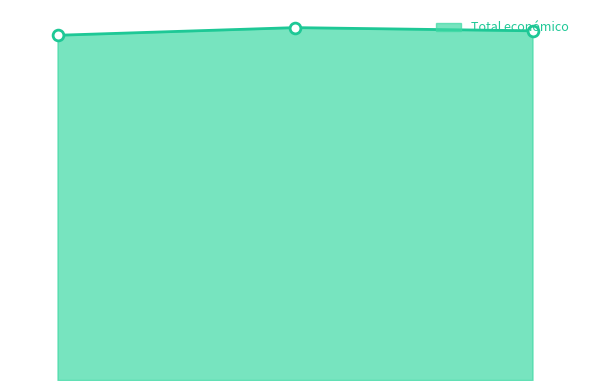

Does the chart have visible grid lines?

No